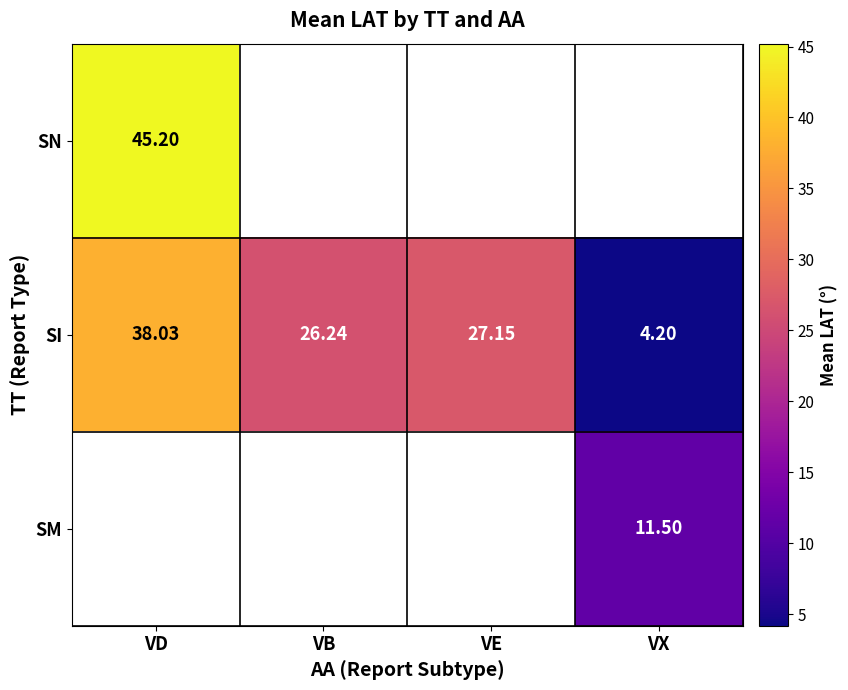

Where is SI nearest to the value 21?

VB